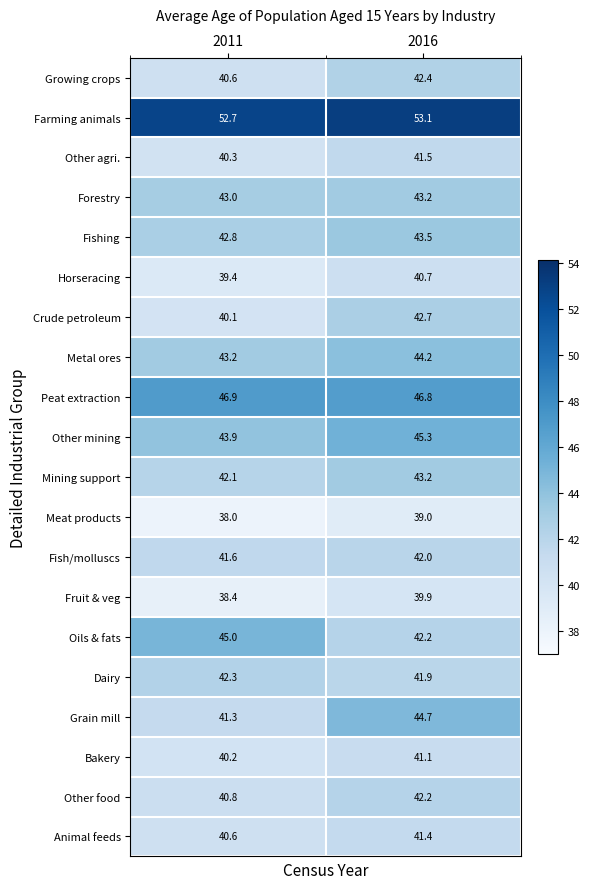

Between 2011 and 2016, which series saw the biggest shift?

Grain mill